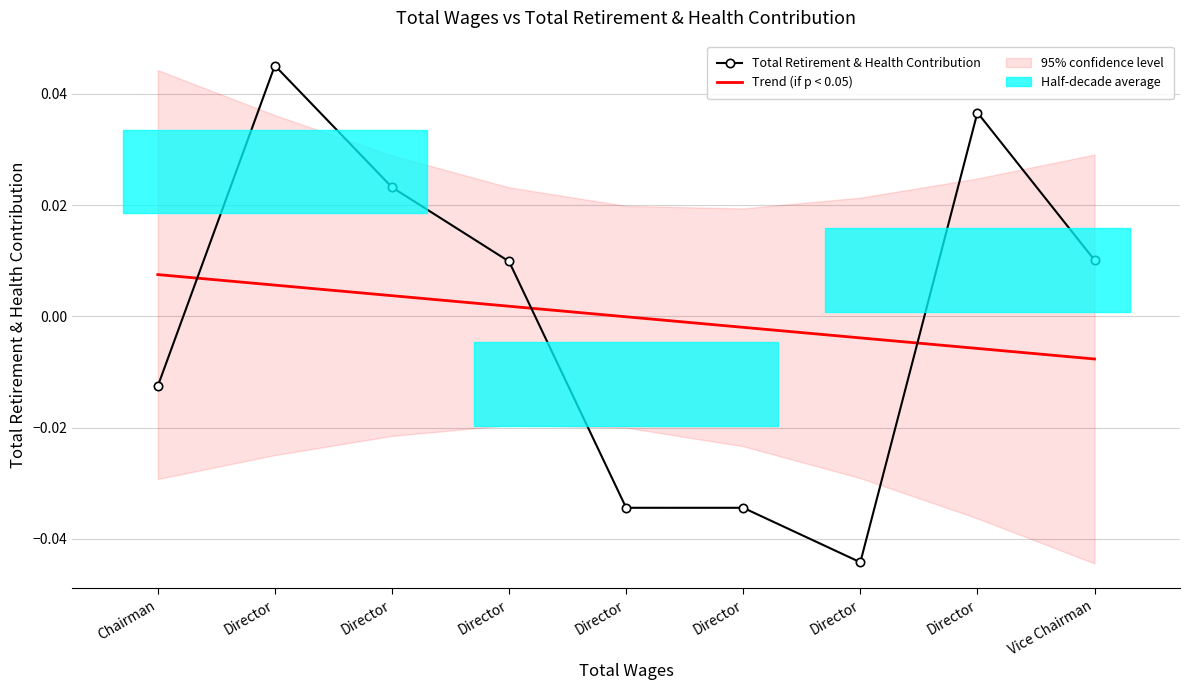

Rank the series by their average value, from highest to lowest.

Total Retirement & Health Contribution, Trend (if p < 0.05)